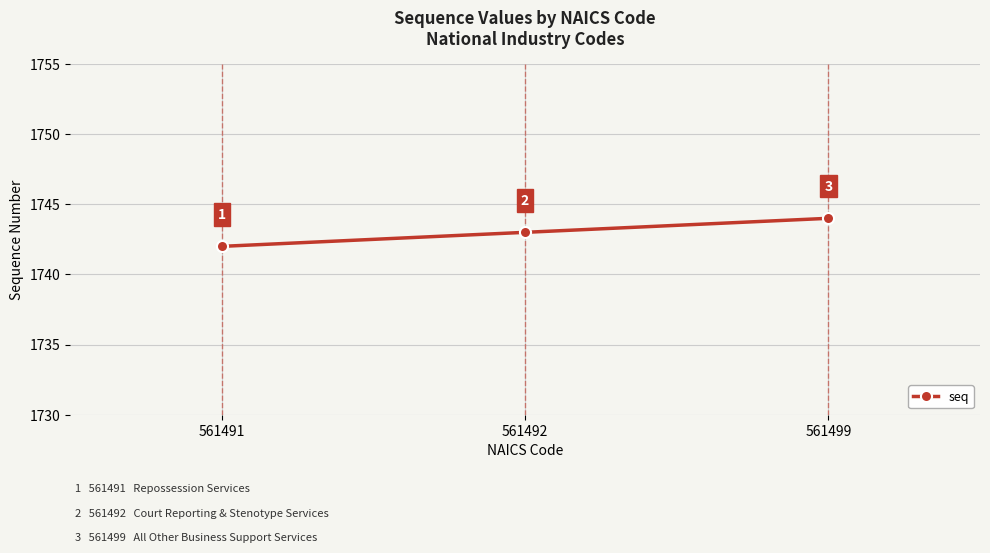

Is it true that the value at 561491 is 1742?

True